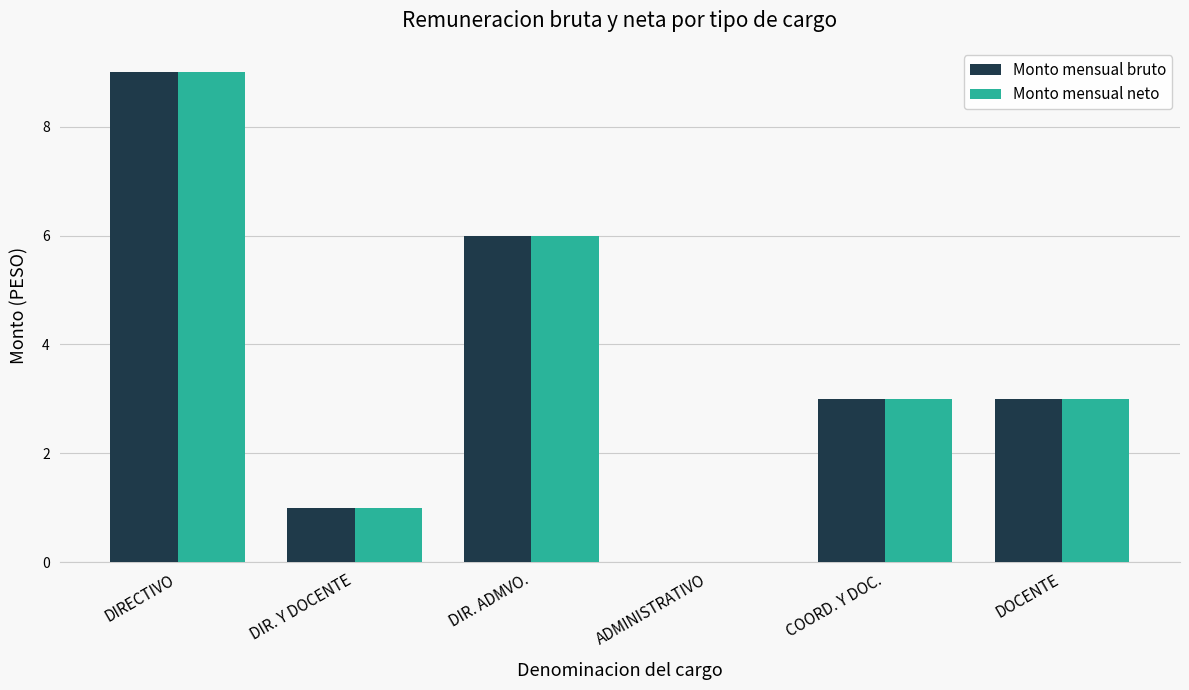

What is the greatest value displayed?

9